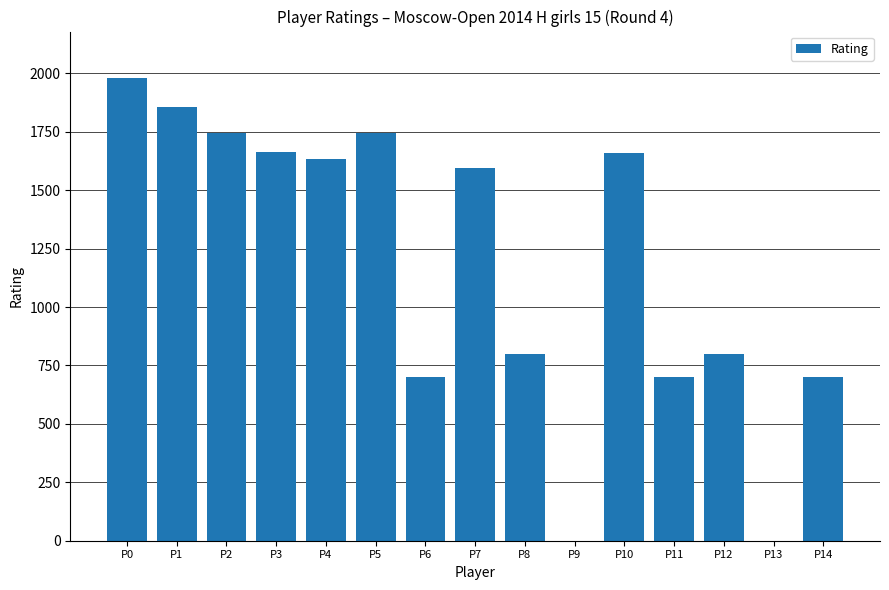

What is the sum of all values?

17586